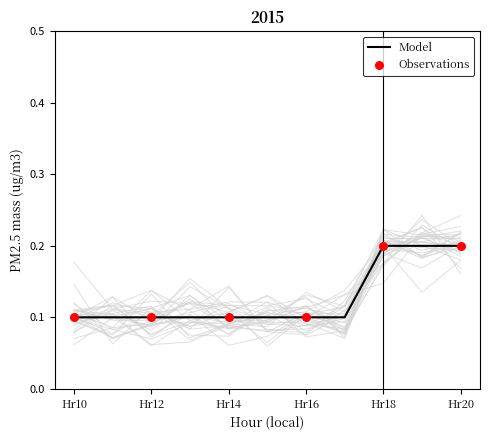

True or false: Model has a value of 0.1 at Hr12.

True